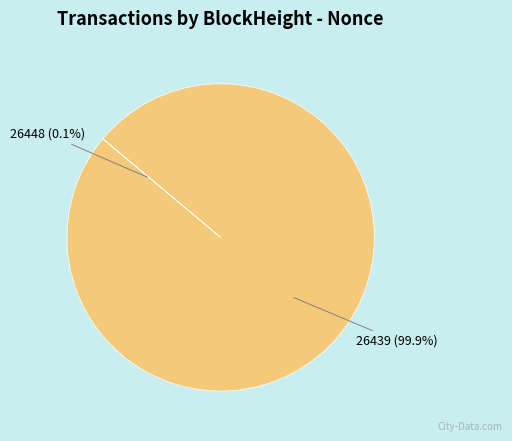

Is there a majority slice in this chart?

Yes